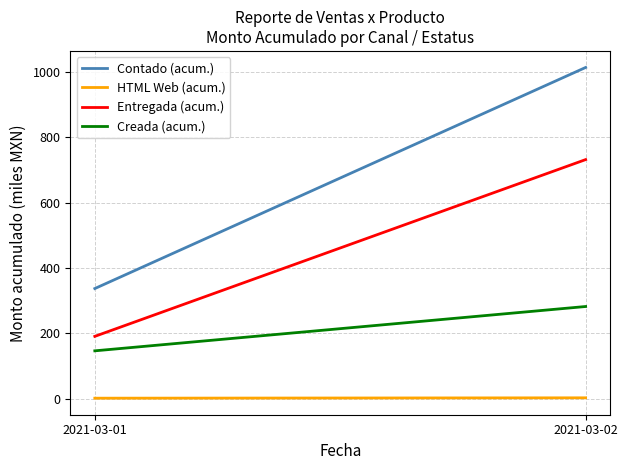

What is the sum of the HTML Web (acum.) values at 2021-03-01 and 2021-03-02?

3.9